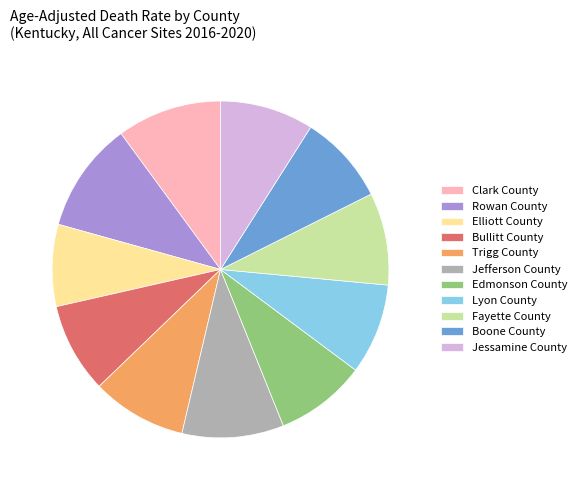

How many segments does this pie chart have?

11